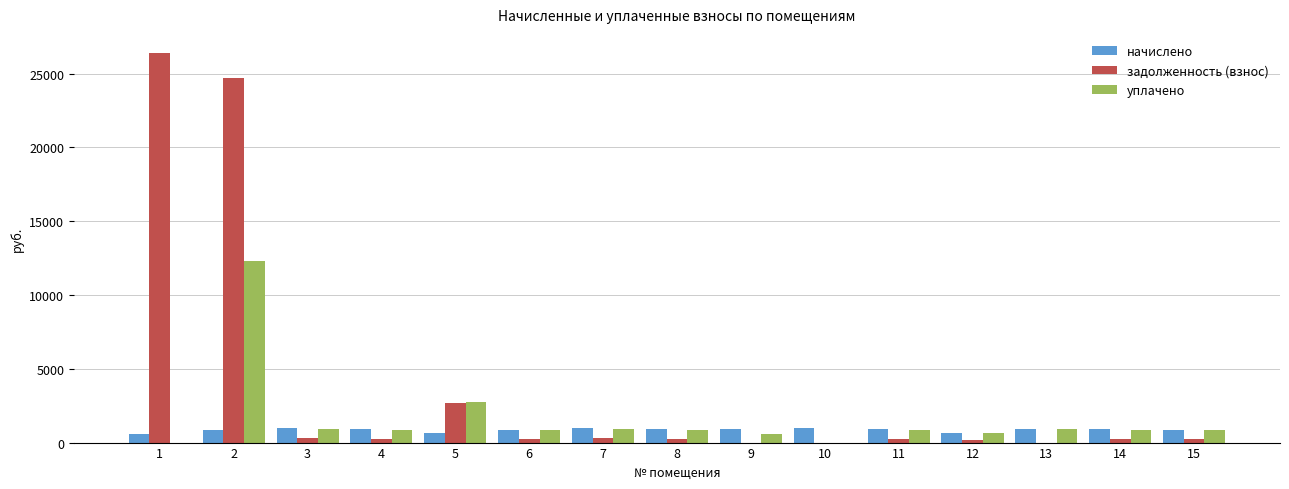

What are all the series names shown in the legend?

начислено, задолженность (взнос), уплачено